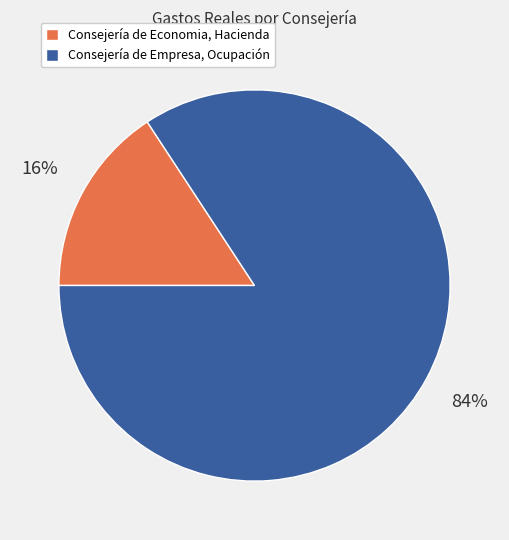

Is the sum of Consejería de Empresa, Ocupación and Consejería de Economia, Hacienda greater than half?

Yes